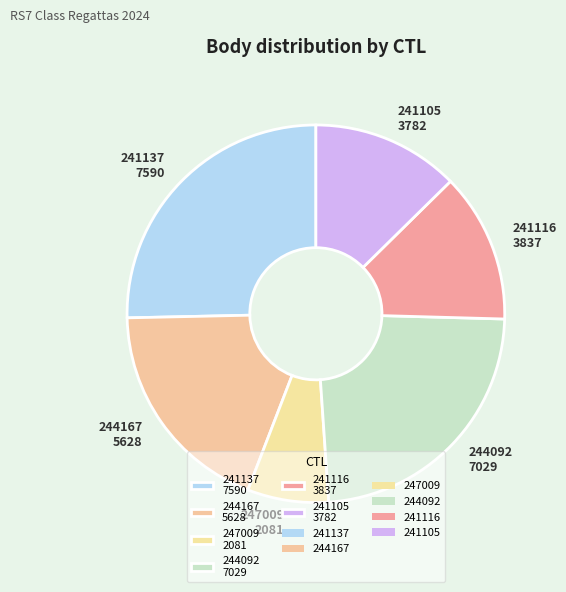

The 241116 3837 slice represents 13% of the pie. True or false?

True